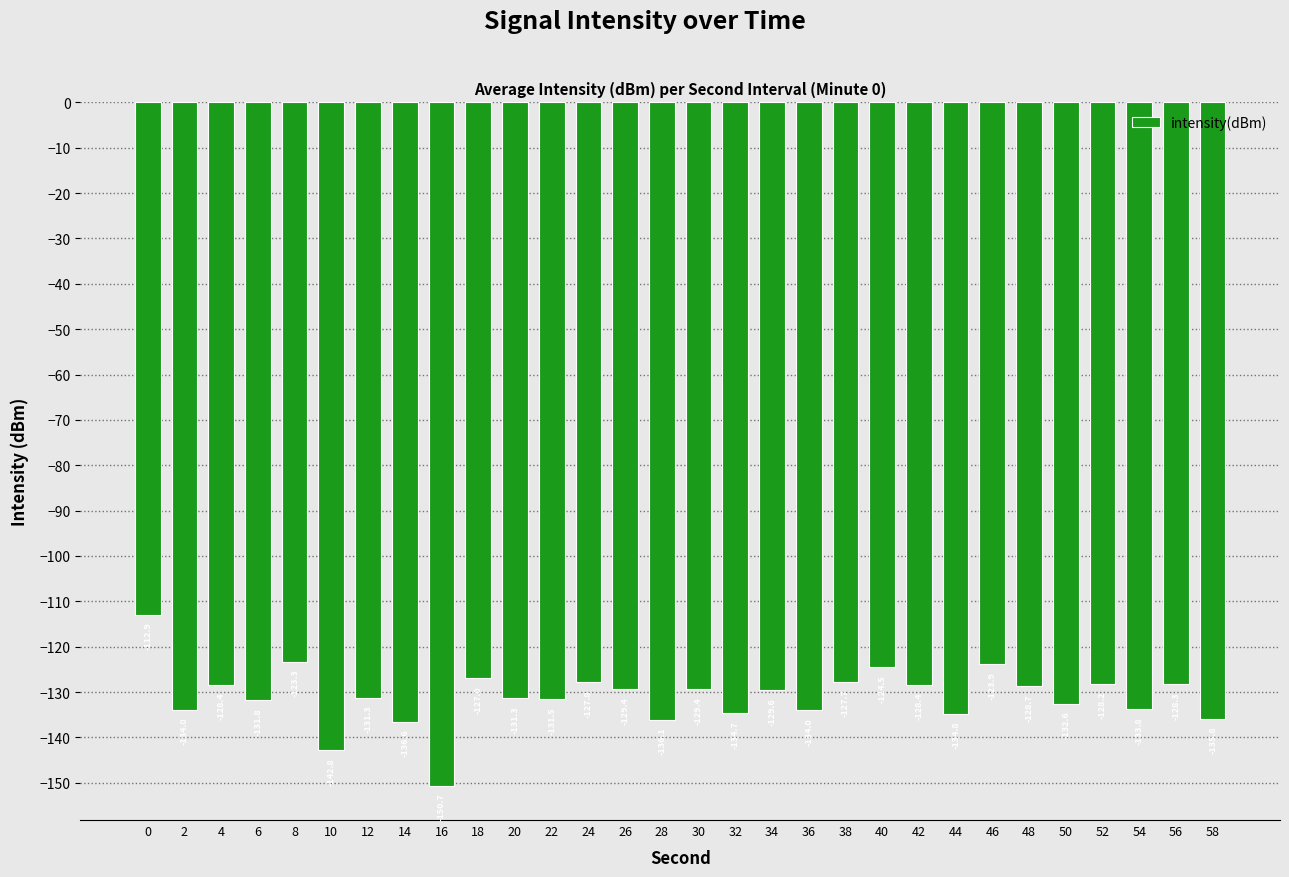

Which has a higher value, 28 or 18?

18